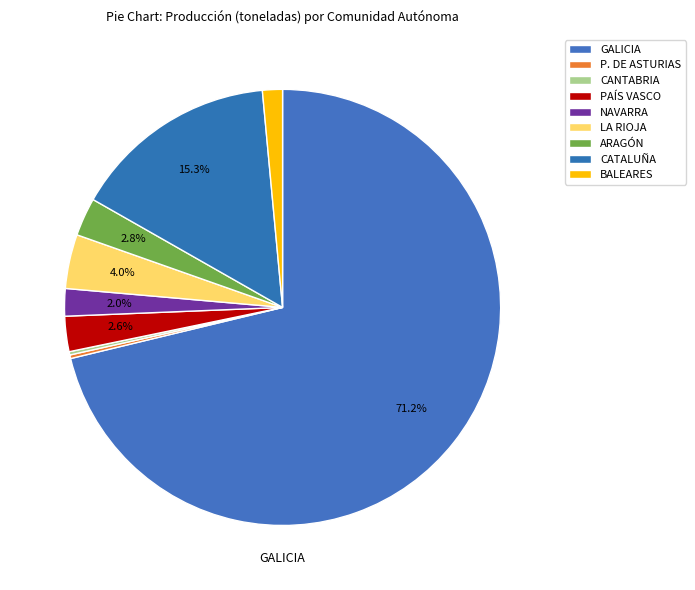

Which slice represents more than half of the pie?

GALICIA